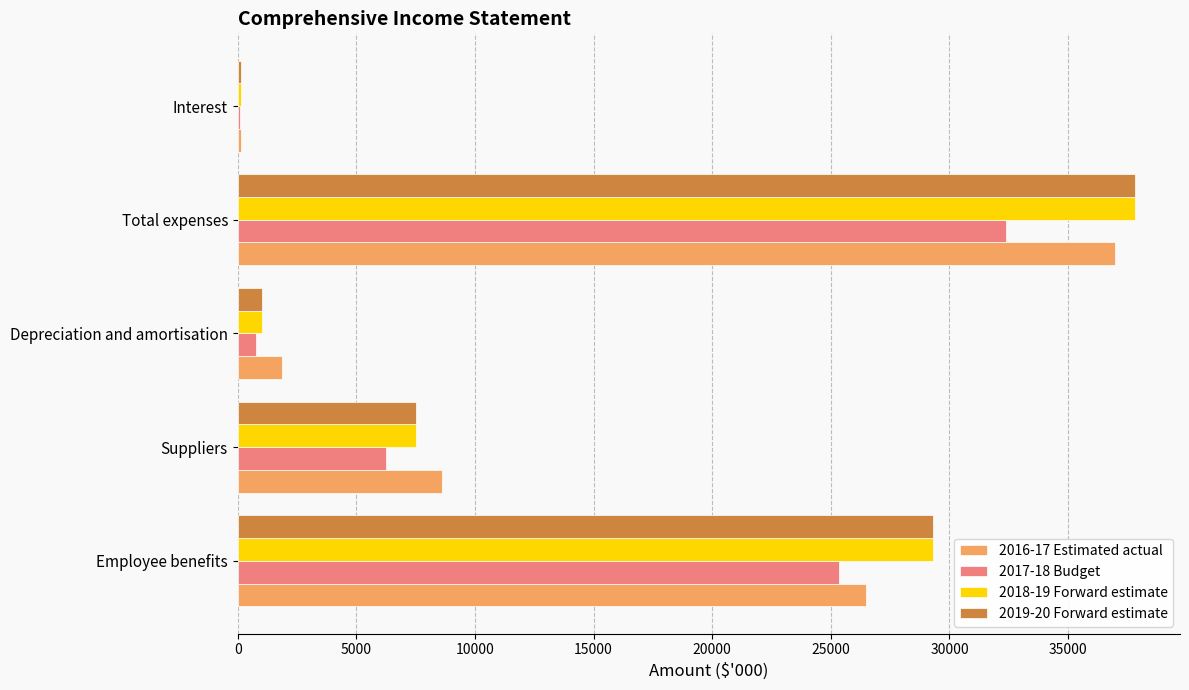

Which series has the largest range (max minus min)?

2019-20 Forward estimate